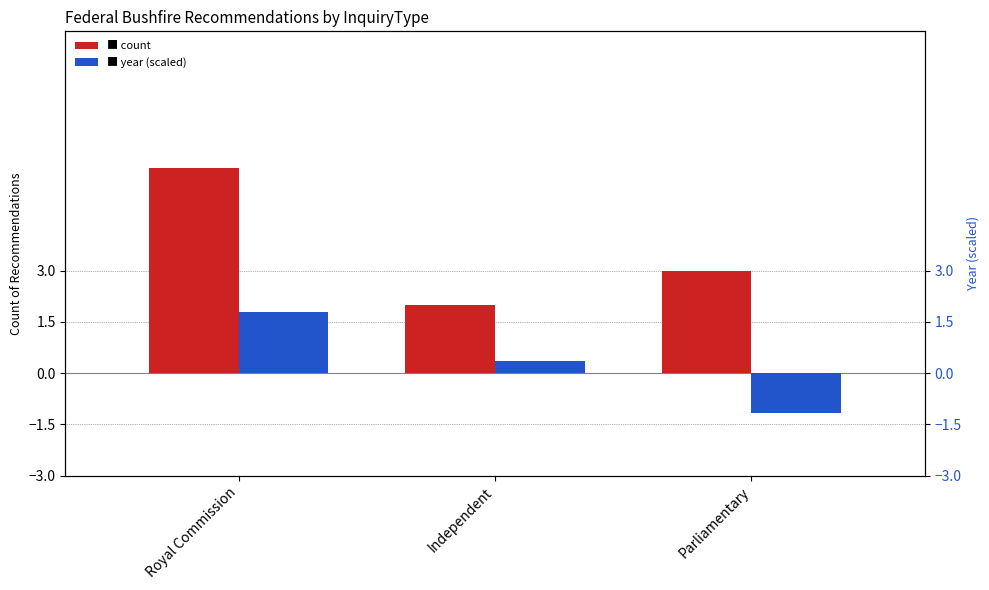

At which label is count closest to 4?

Parliamentary